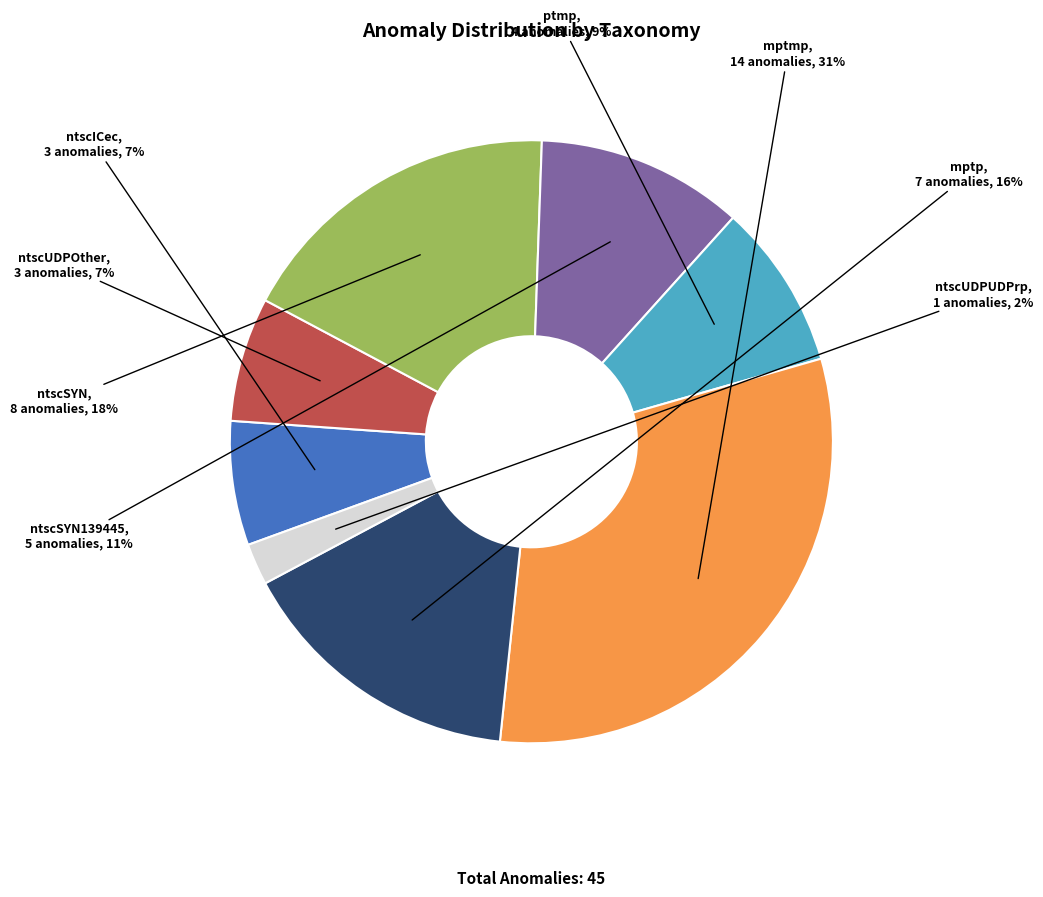

The ntscUDPOther slice represents 7% of the pie. True or false?

True